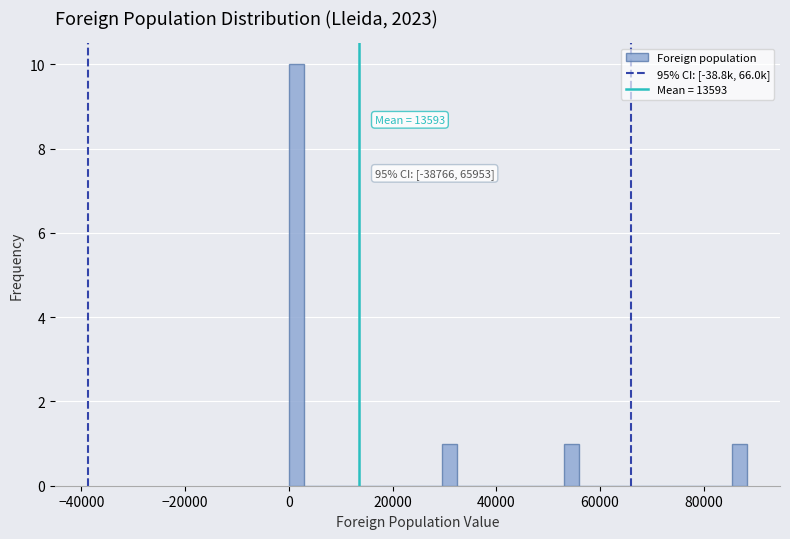

Read against the x-axis, roughly where is the centre of the tallest bar?

2000